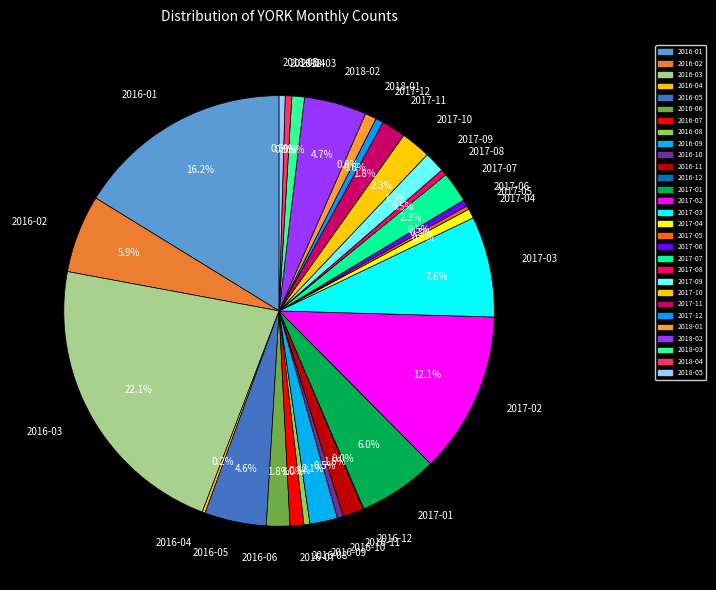

To the nearest percent, what is the difference between the largest and smallest slice percentages?

22%